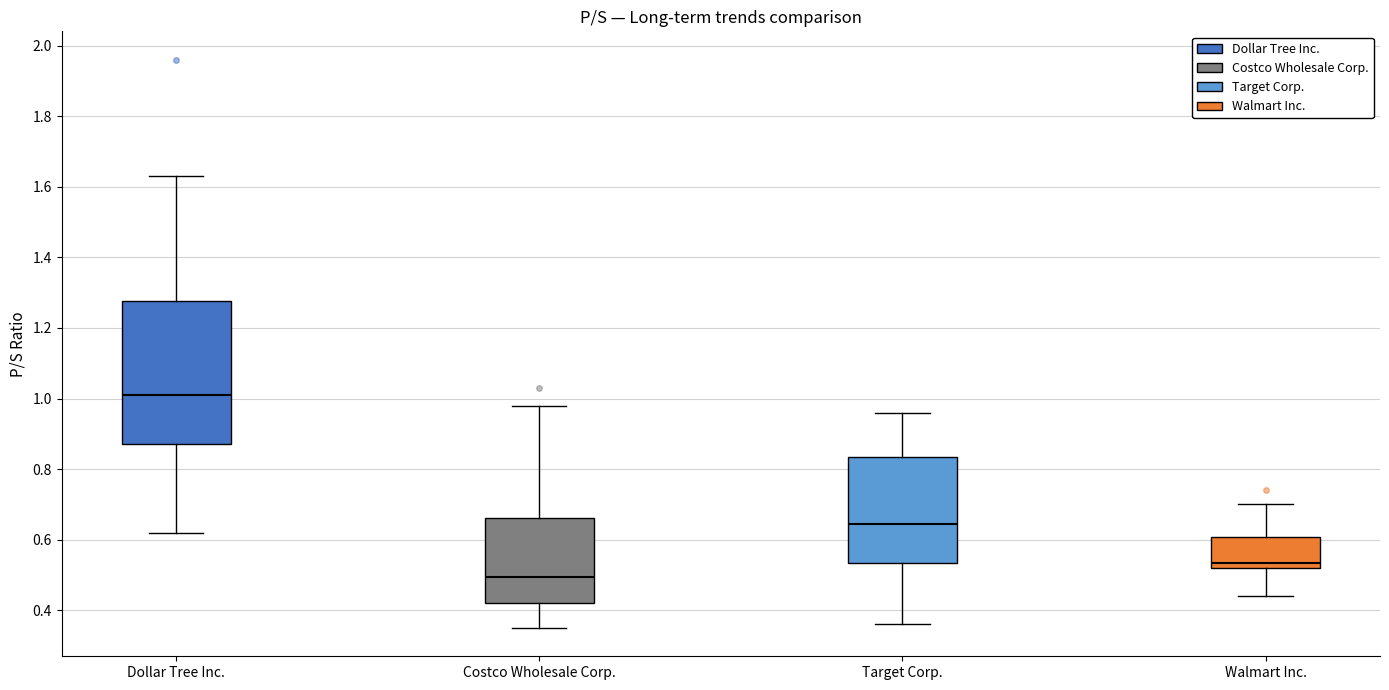

Reading left to right, transcribe this box plot: for each box, give where its median line is, the range the box spans, and where its two whiskers end, as read against the y-axis. The values are not printed on the chart, so give them approximately, as read against the axis.

Dollar Tree Inc.: median 1.02, box 0.88 to 1.28, whiskers 0.62 to 1.64
Costco Wholesale Corp.: median 0.50, box 0.42 to 0.66, whiskers 0.36 to 0.98
Target Corp.: median 0.64, box 0.54 to 0.84, whiskers 0.36 to 0.96
Walmart Inc.: median 0.54, box 0.52 to 0.60, whiskers 0.44 to 0.70